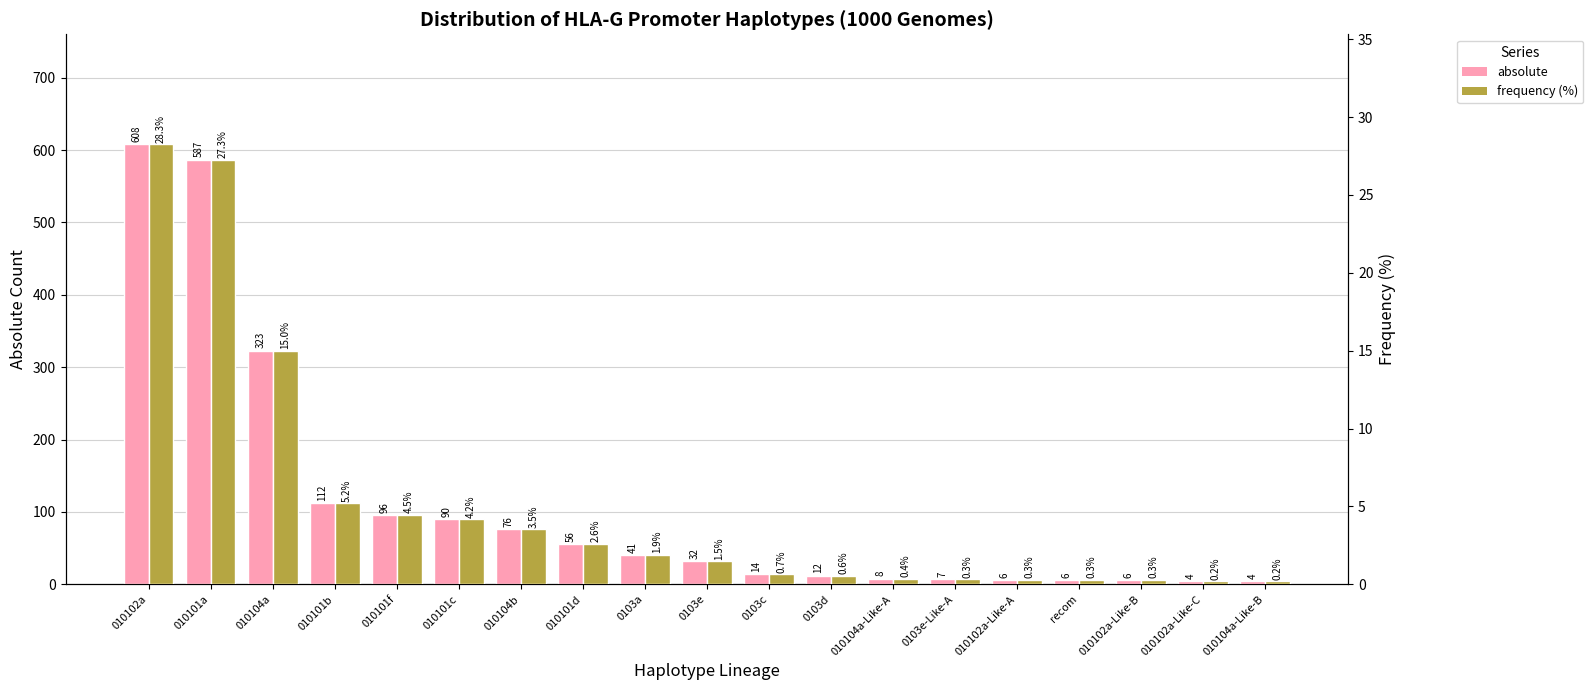

The absolute series shows 323.0 at 010104a. True or false?

True